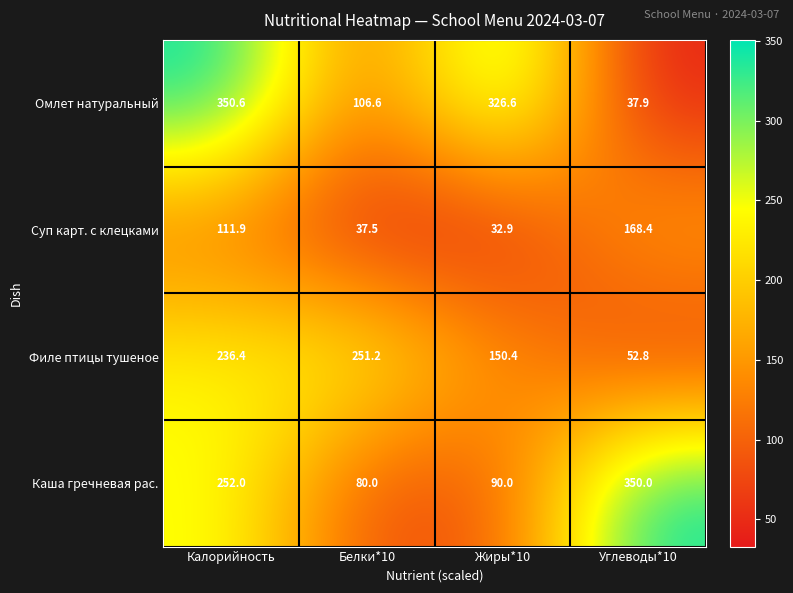

Reading left to right, extract all data points from this chart.

Омлет натуральный: 350.6	106.6	326.6	37.9
Суп карт. с клецками: 111.9	37.5	32.9	168.4
Филе птицы тушеное: 236.4	251.2	150.4	52.8
Каша гречневая рас.: 252.0	80.0	90.0	350.0